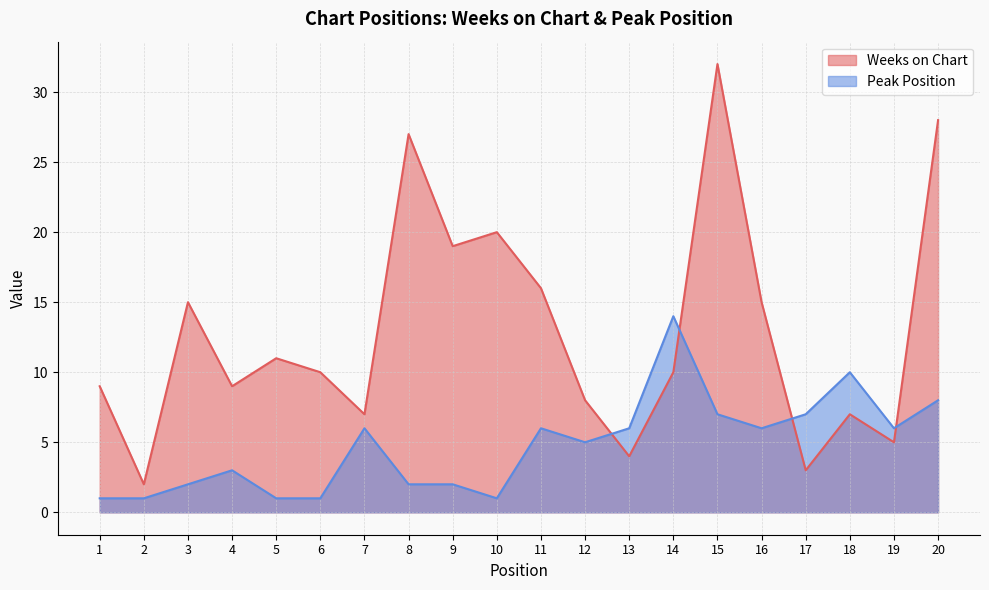

What is the value of the Peak Position point at the 8th from the left?

2